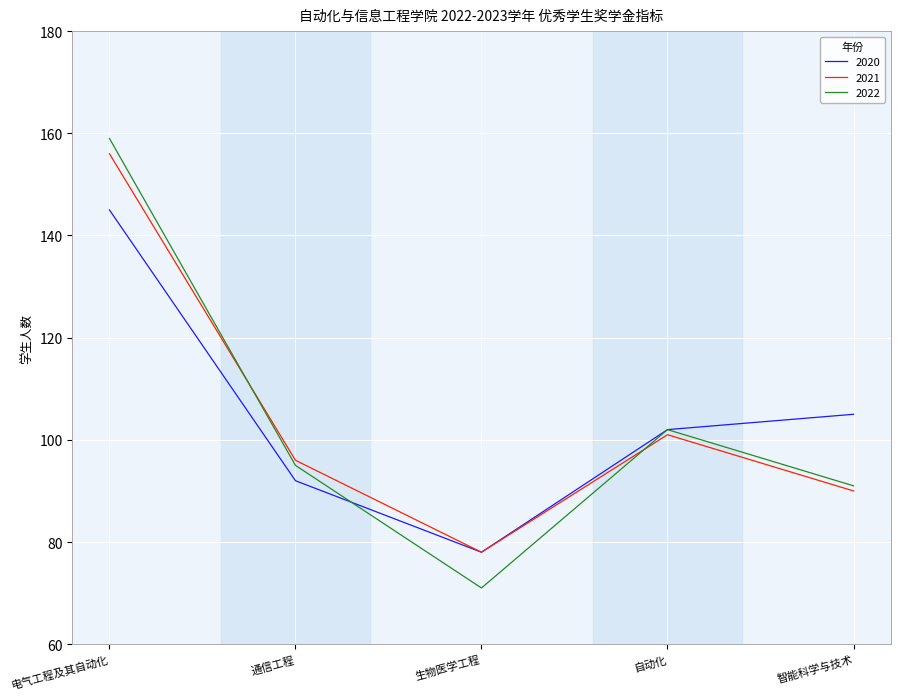

Is the value of 2020 at 生物医学工程 greater than the value of 2022 at 生物医学工程?

Yes